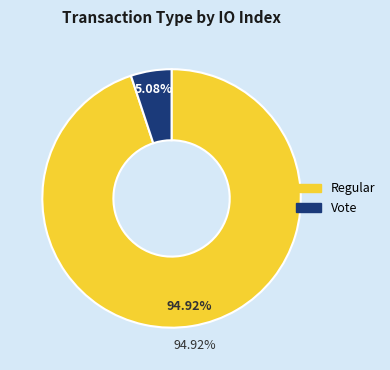

To the nearest percent, what portion does Regular represent?

95%